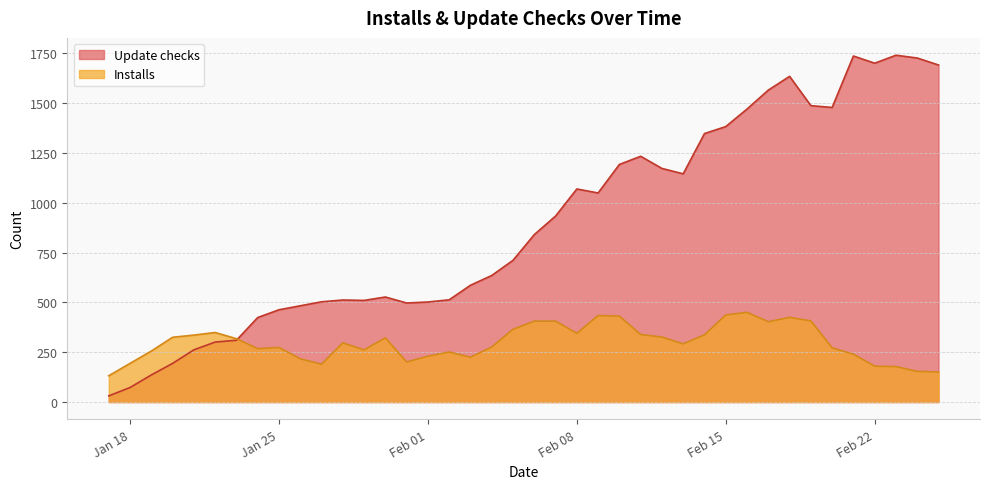

How many interior local peaks does the Update checks series have?

7